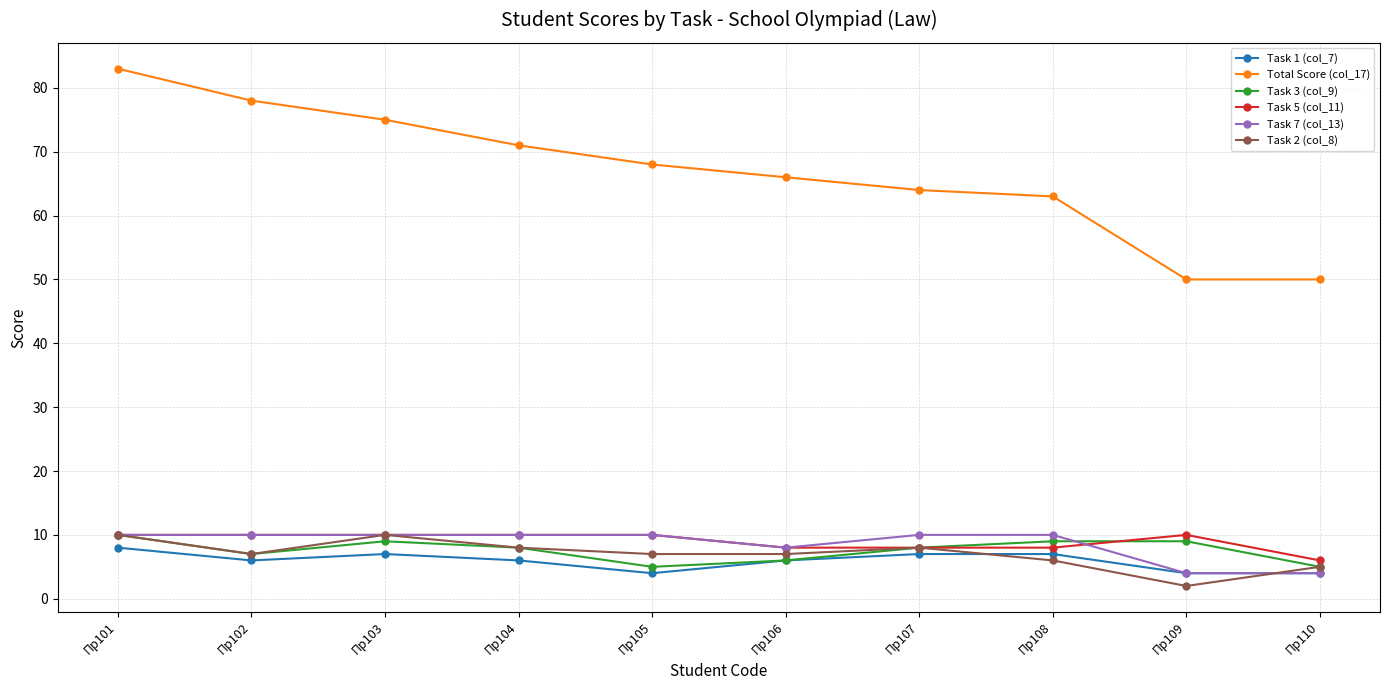

What is the total value across all series at Пр110?

74